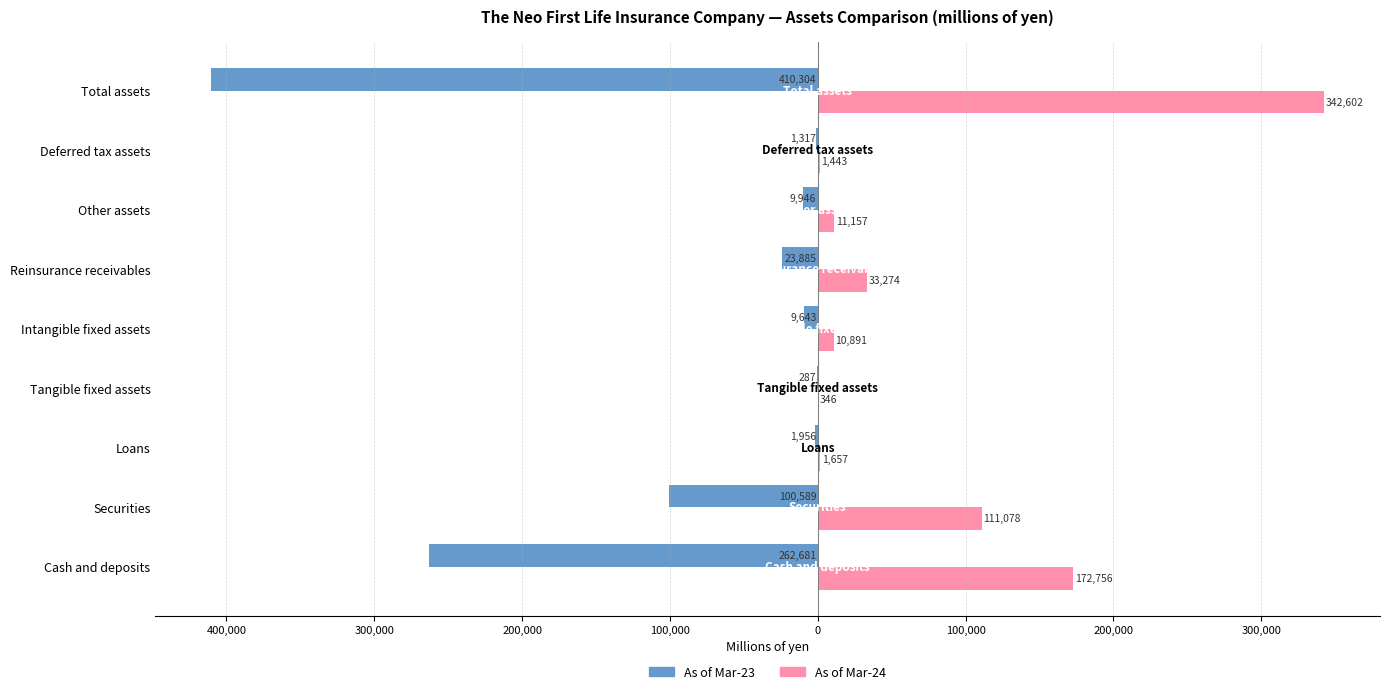

What are all the series names shown in the legend?

As of Mar-23, As of Mar-24